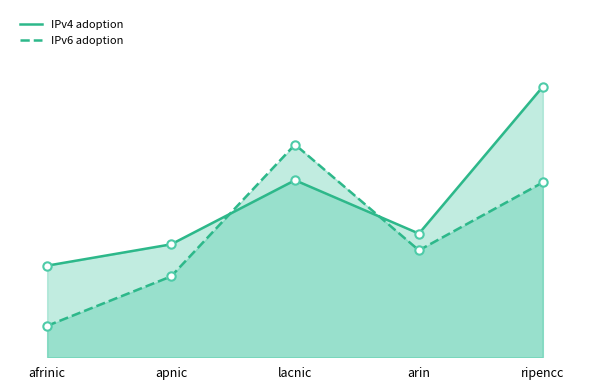

The IPv6 adoption series shows 0.1 at apnic. True or false?

False